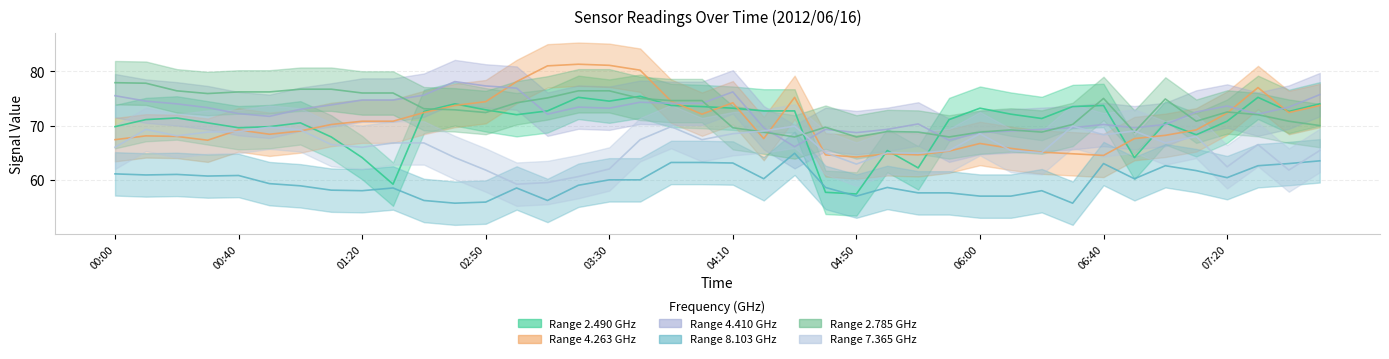

What is the label of the 12th point from the right?

06:00